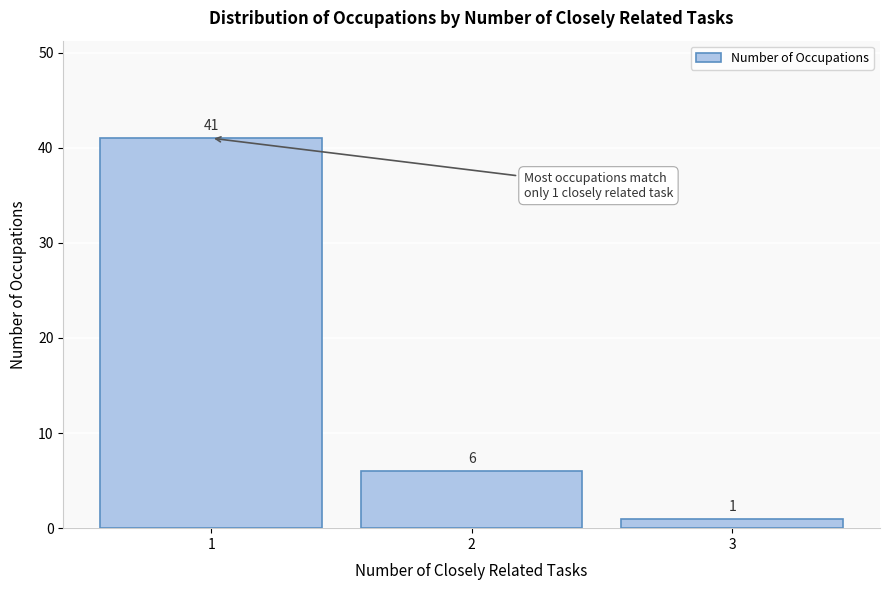

Reading left to right, extract all data points from this chart.

1=41	2=6	3=1